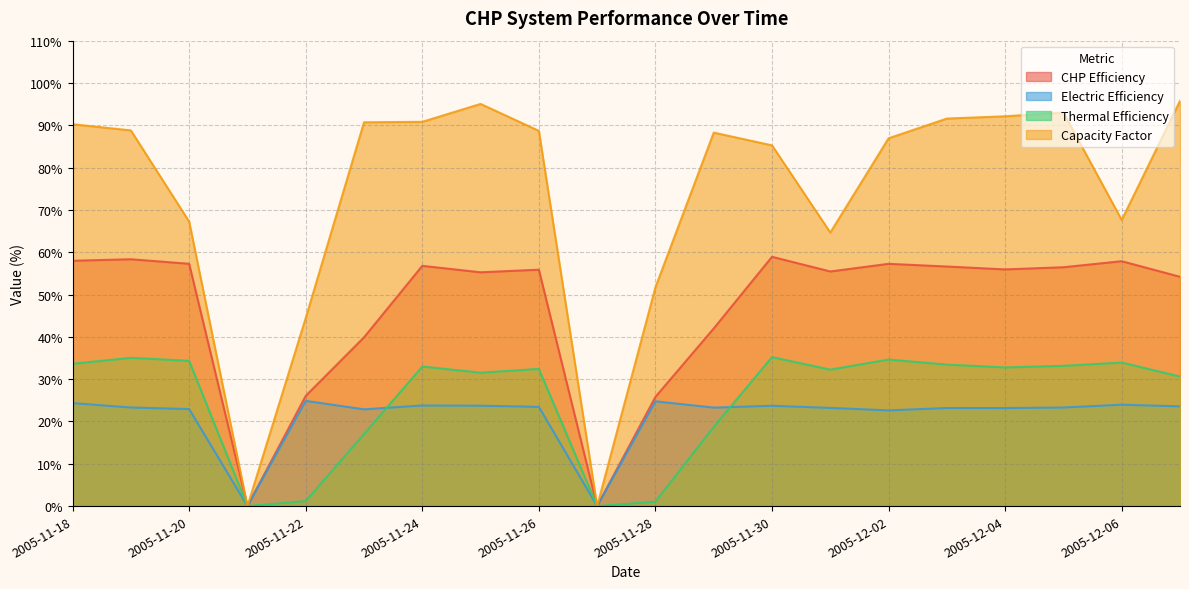

What is the difference between the maximum and minimum values in the Capacity Factor series?

95.8